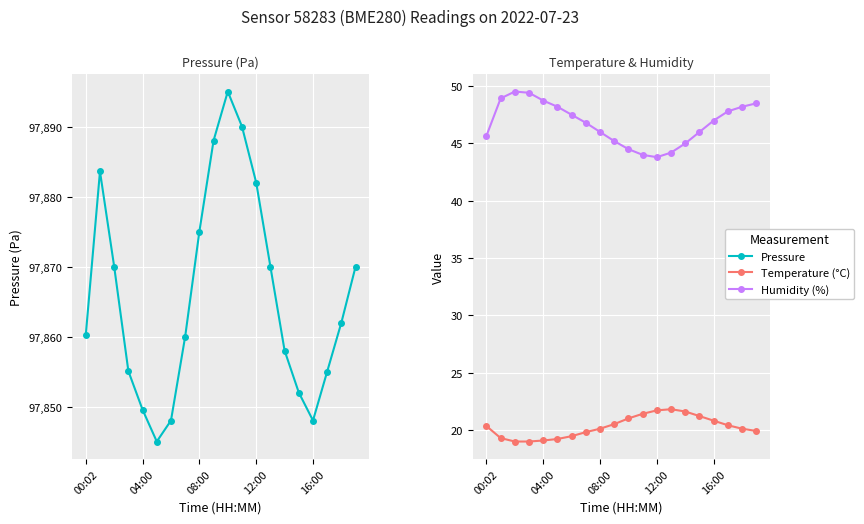

What are all the series names shown in the legend?

pressure, temperature, humidity